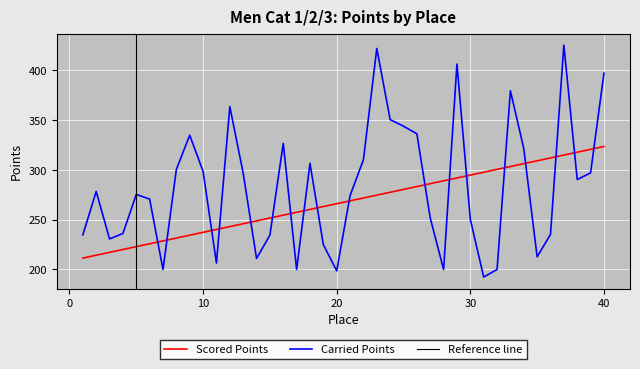

What is the difference between the Carried Points values at 10 and 31?

106.1